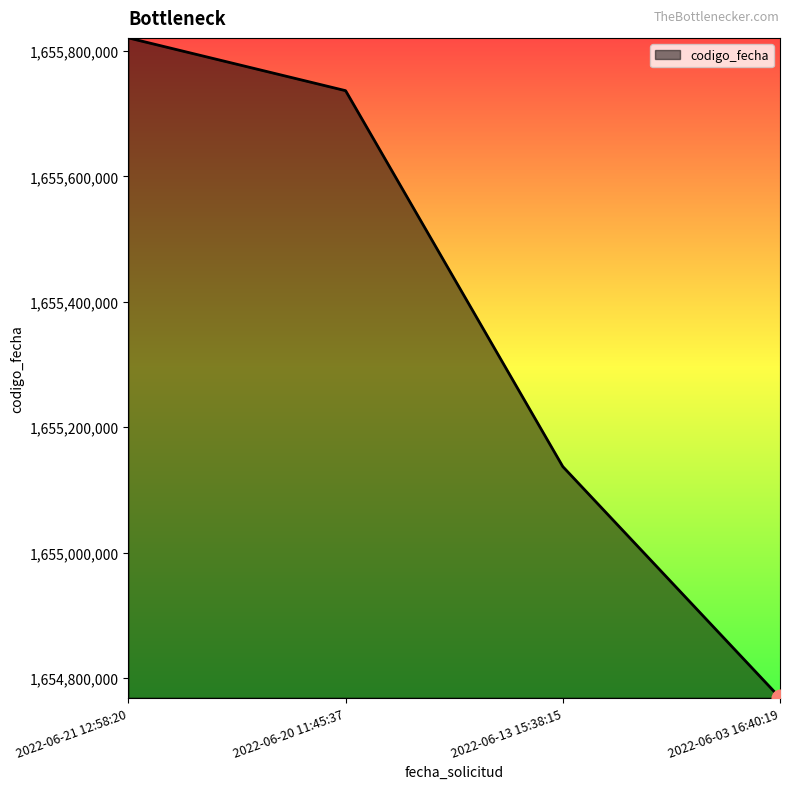

Reading left to right, list all the values displayed in this chart.

2022-06-21 12:58:20=1655820655	2022-06-20 11:45:37=1655736522	2022-06-13 15:38:15=1655137320	2022-06-03 16:40:19=1654768863